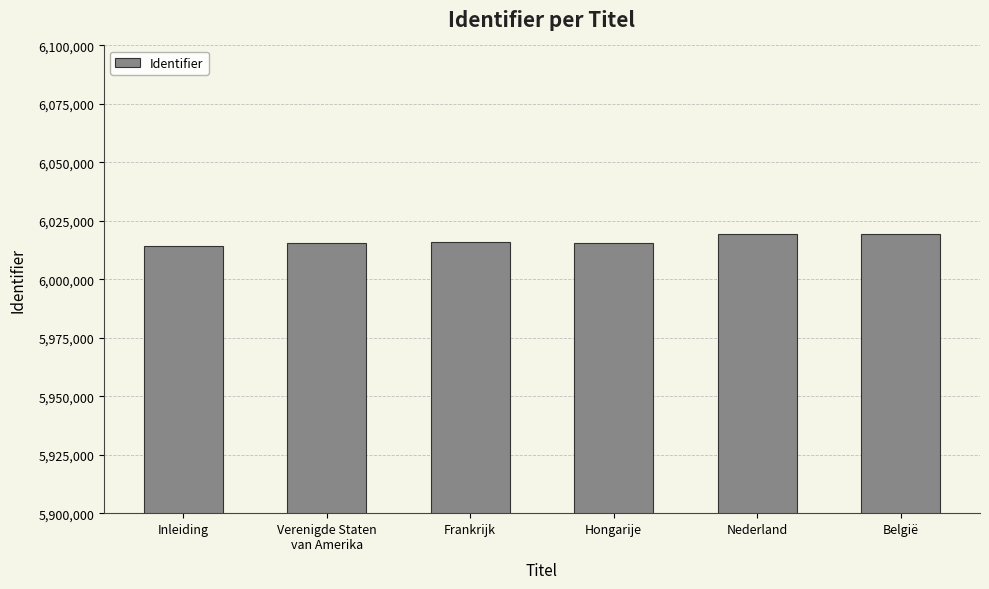

What is the value of the 5th bar from the left?

6019386